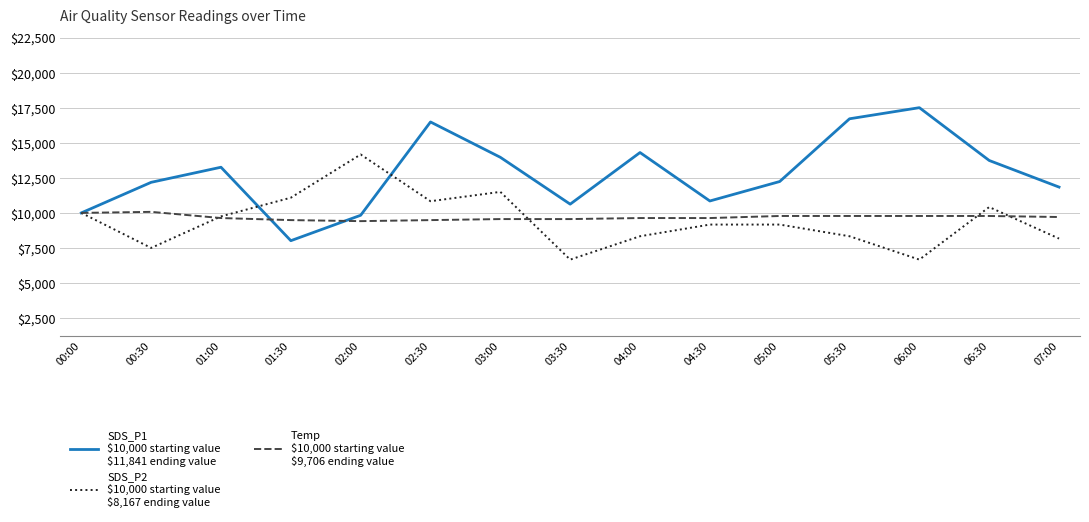

What is the spread (max minus min) of values at 02:30?

7002.0